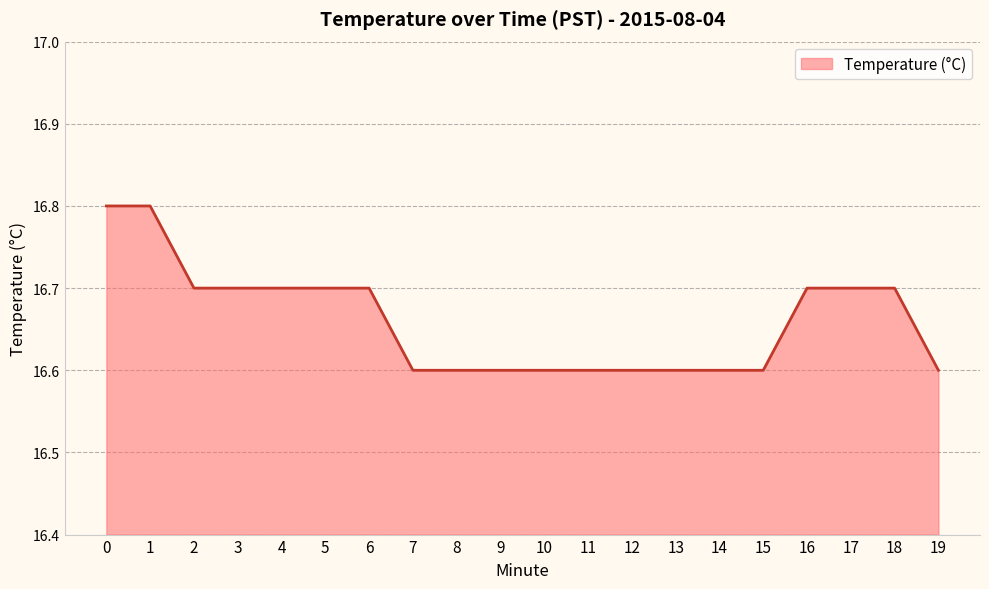

Reading right to left, list all the values displayed in this chart.

16.6	16.7	16.7	16.7	16.6	16.6	16.6	16.6	16.6	16.6	16.6	16.6	16.6	16.7	16.7	16.7	16.7	16.7	16.8	16.8